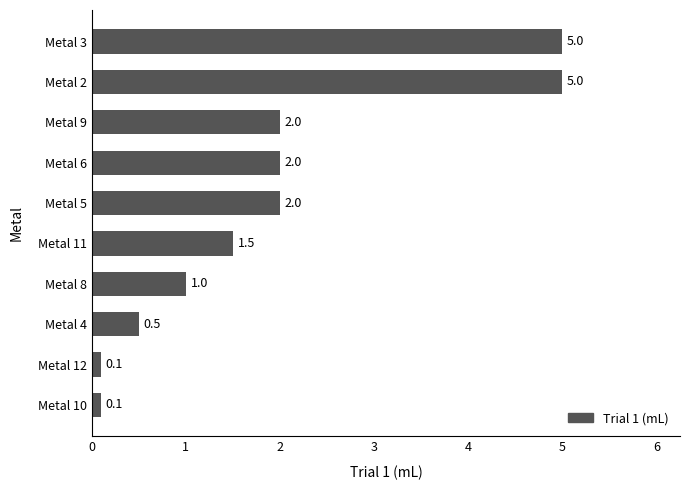

Are the bars horizontal?

Yes